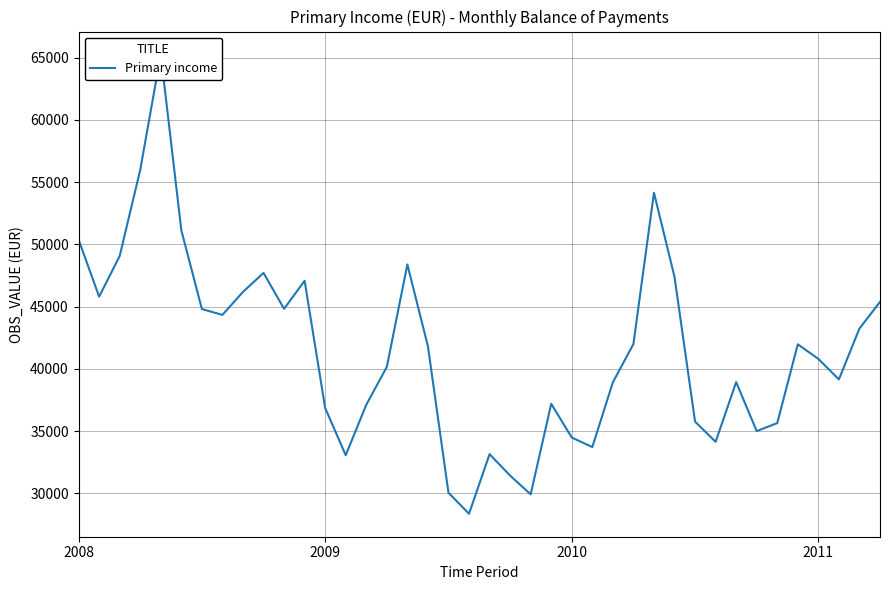

True or false: there are more than 1 points higher than both neighbors.

True